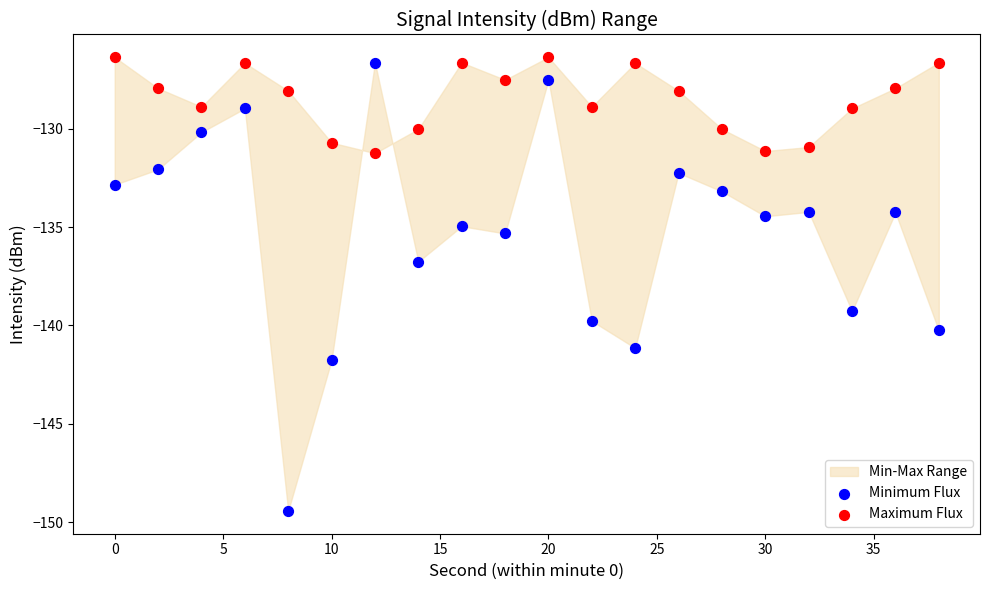

Across all data points, what is the range of Y values (max minus min)?

23.1